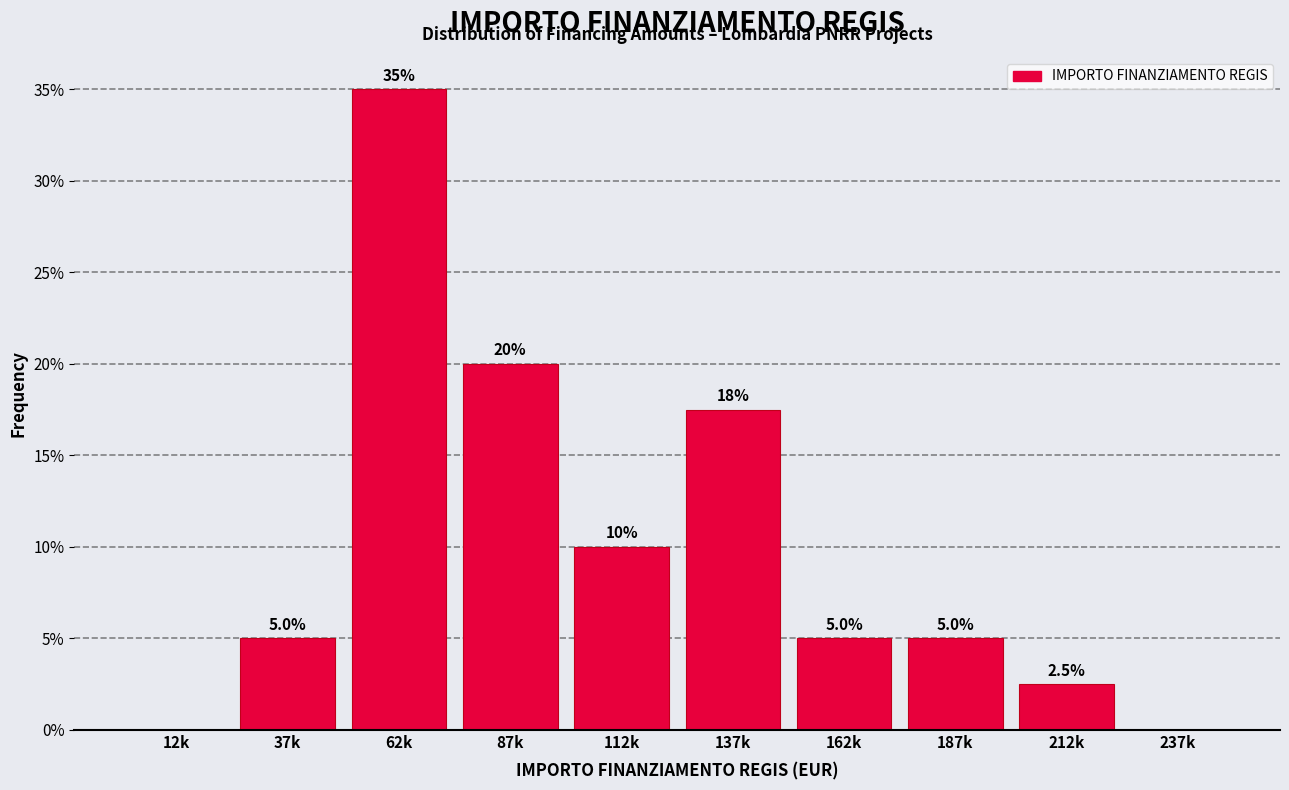

Reading right to left, transcribe all the data shown in this chart.

237k=0.0	212k=2.5	187k=5.0	162k=5.0	137k=17.5	112k=10.0	87k=20.0	62k=35.0	37k=5.0	12k=0.0